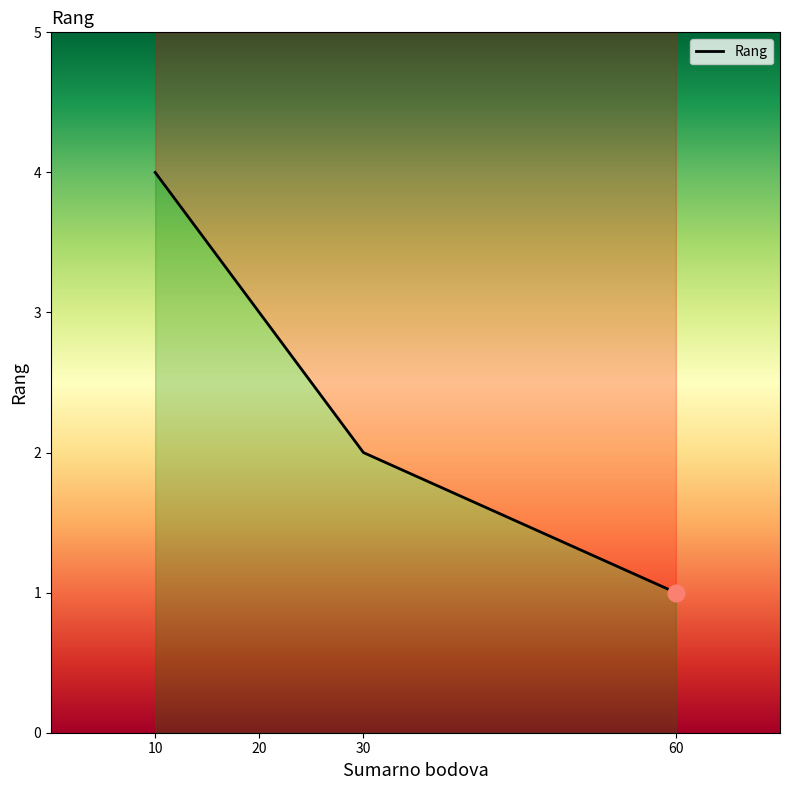

Does the chart have visible grid lines?

No